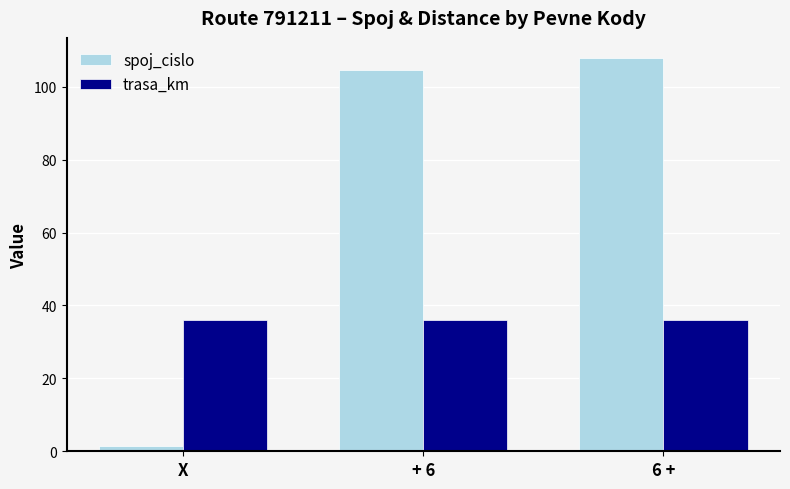

Which category has the lowest value in the spoj_cislo series?

X